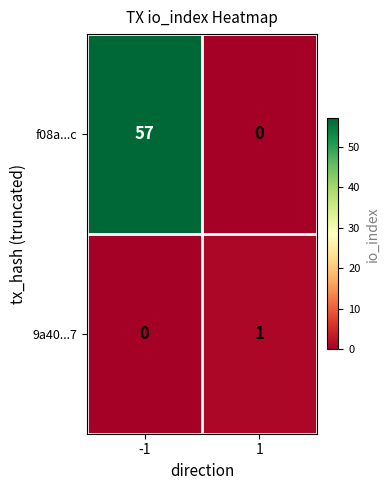

The f08a...c series shows 57 at -1. True or false?

True